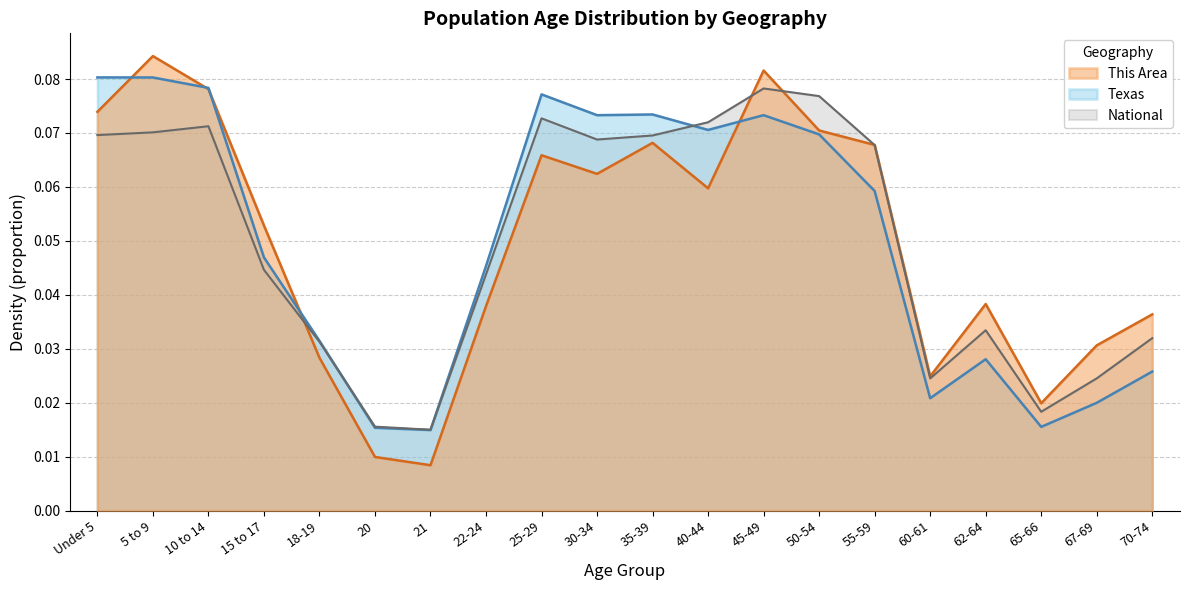

What is the difference between the maximum and minimum values in the Texas series?

0.1